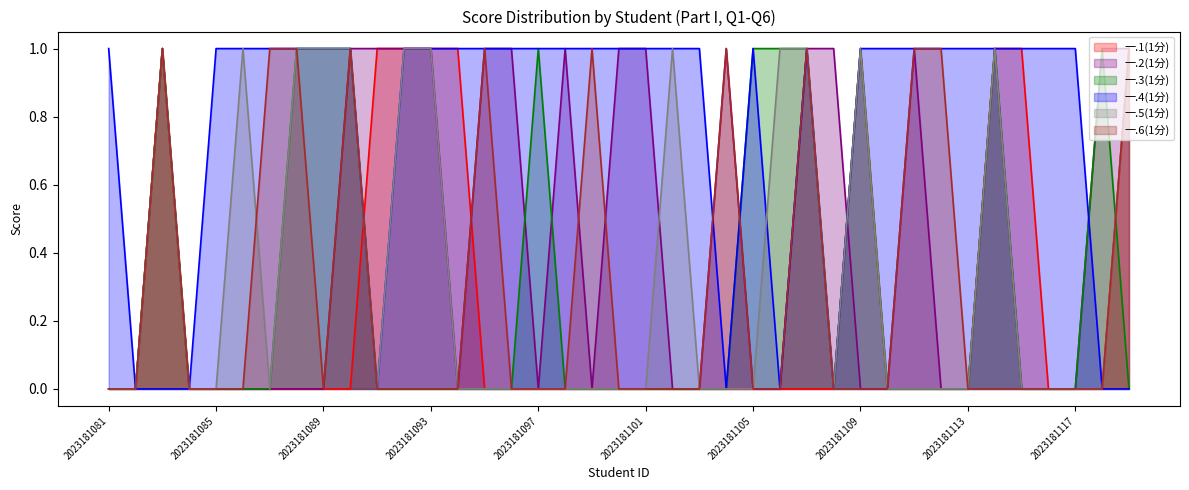

In 一.1(1分), how many points are higher than both neighbors (excluding endpoints)?

2